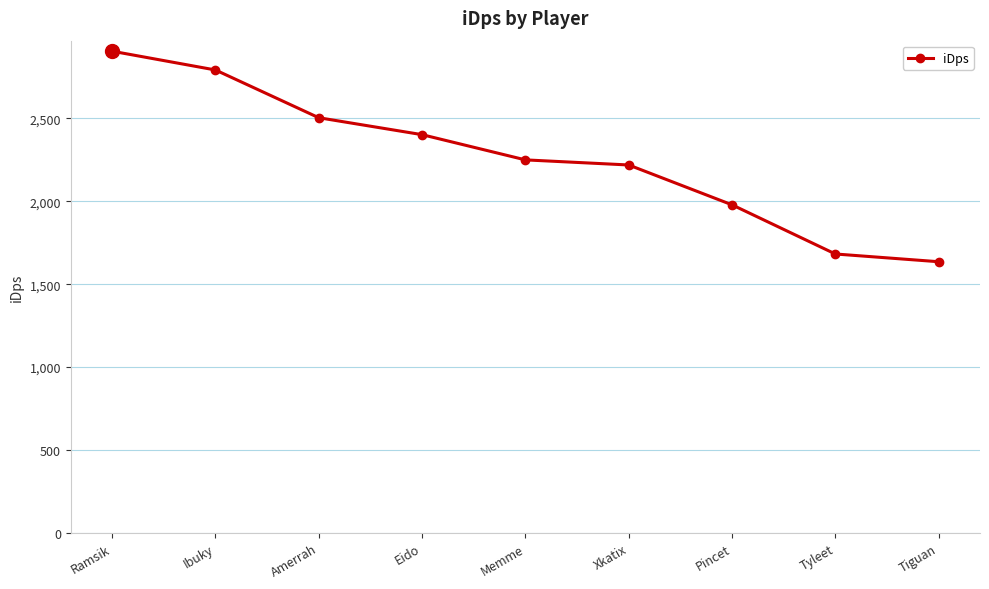

Is it true that the value at Ibuky is 2792.3?

True